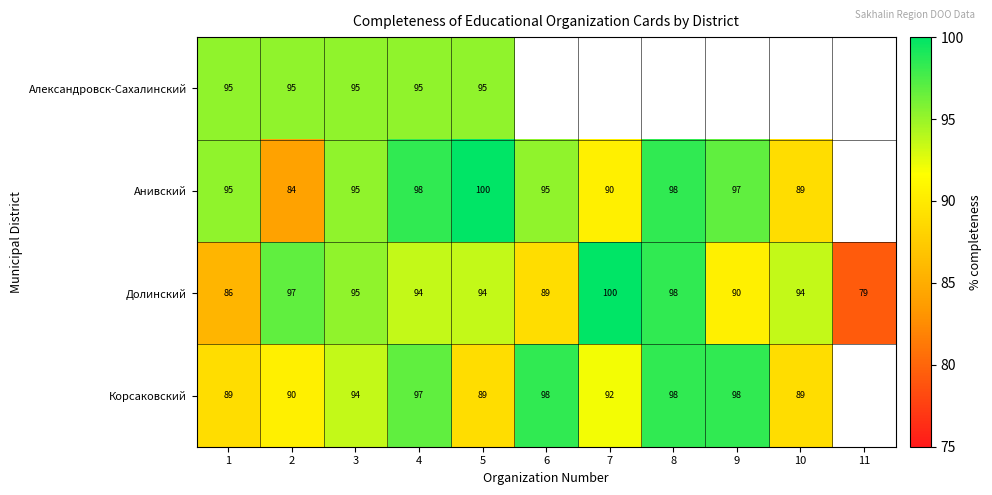

Is the value of Анивский at 8 greater than the value of Долинский at 9?

Yes